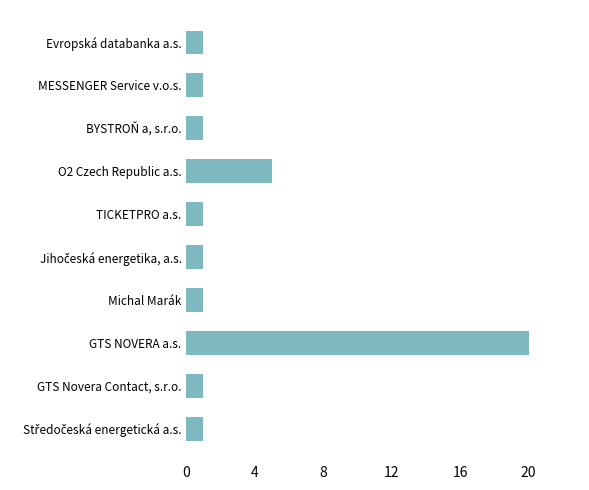

Are the bars horizontal?

Yes